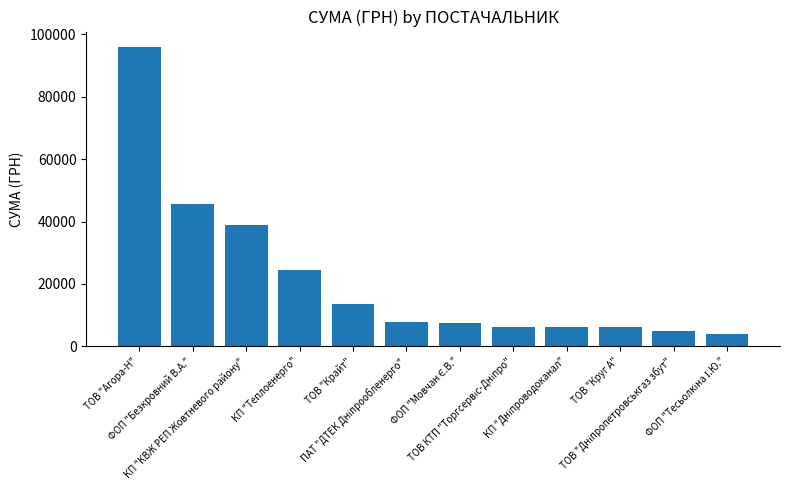

Is it true that the value at КП "КВЖ РЕП Жовтневого району" is 68497.8?

False